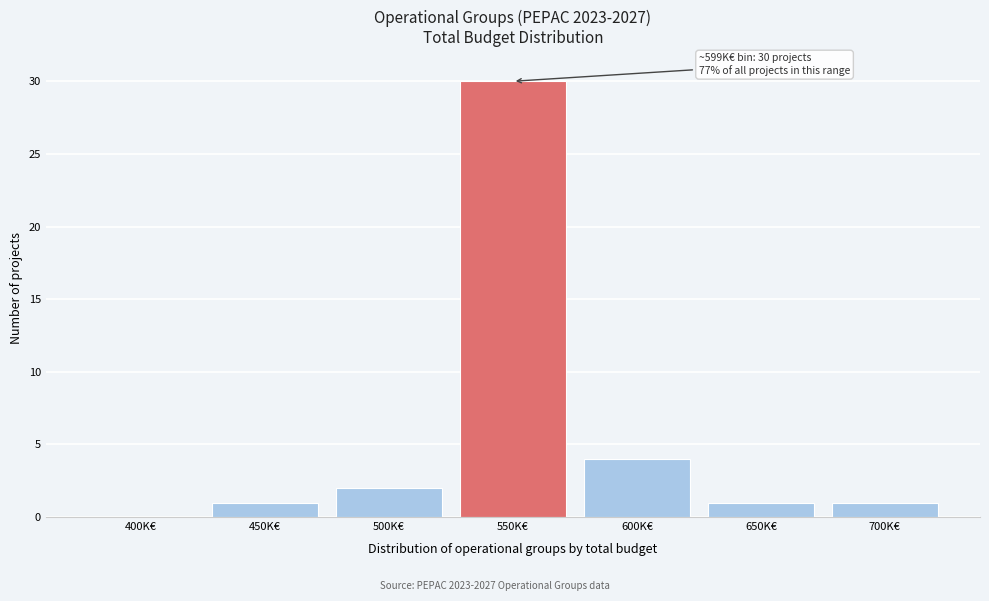

Reading left to right, list all the values displayed in this chart.

400K€=0	450K€=1	500K€=2	550K€=30	600K€=4	650K€=1	700K€=1